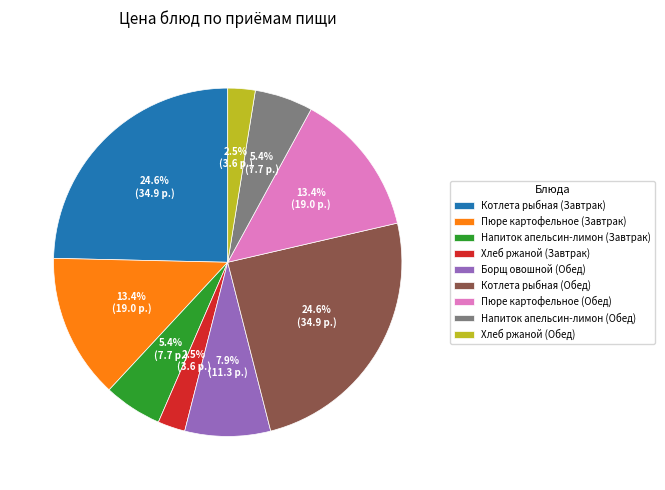

Between Хлеб ржаной (Обед) and Напиток апельсин-лимон (Обед), which is larger?

Напиток апельсин-лимон (Обед)